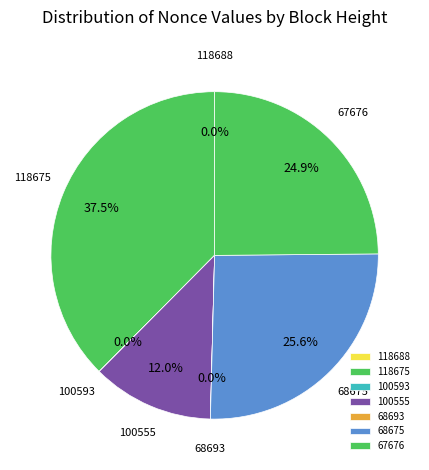

Does any single category account for the majority?

No